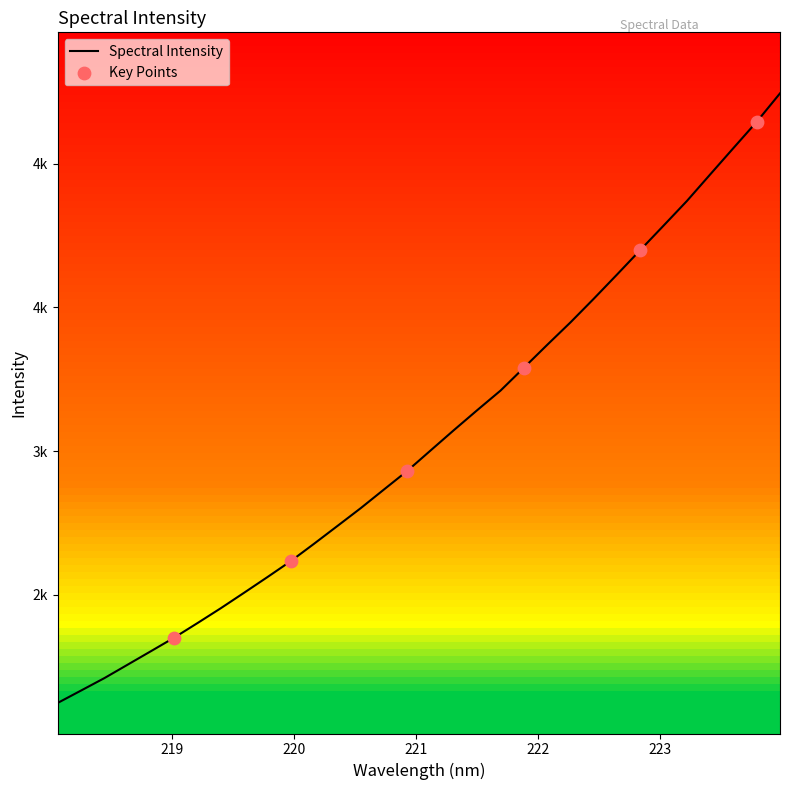

What is the change in value from 219.3979 to 219.7801?

+108.3